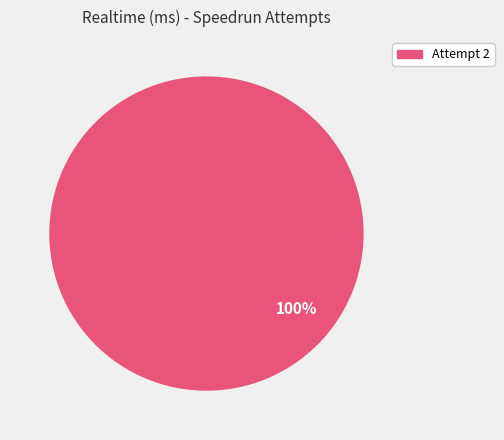

Is it true that Attempt 2 is 88% of the pie?

False